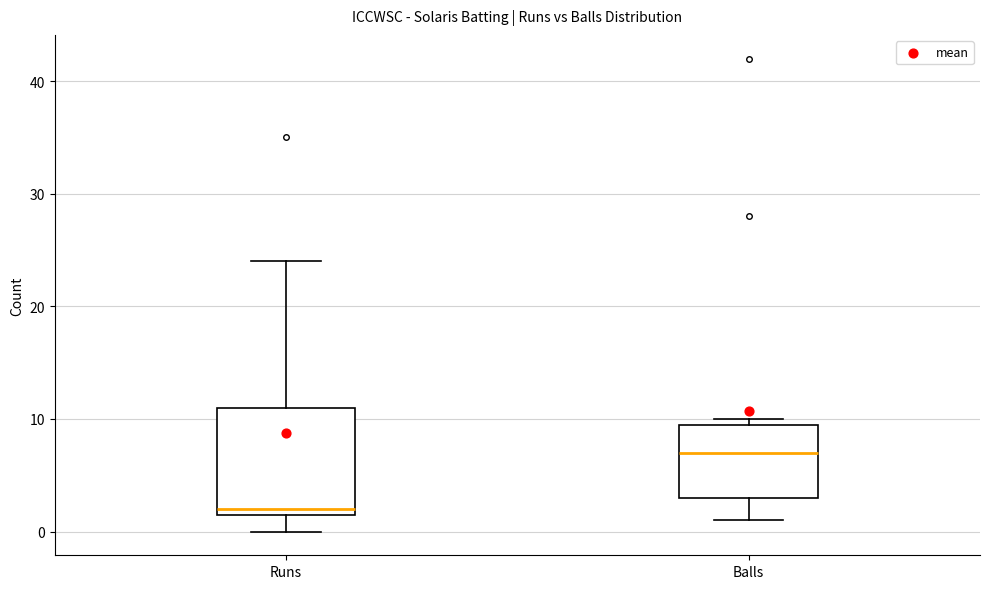

Reading left to right, read every box against the y-axis: the position of its median line, the range the box covers, and the ends of its whiskers. The values are not printed on the chart, so give them approximately, as read against the axis.

Runs: median 2 (just above the box's lower edge), box 2 to 11, whiskers 0 to 24
Balls: median 7, box 3 to 10, whiskers 1 to 10 (just above the box's upper edge)